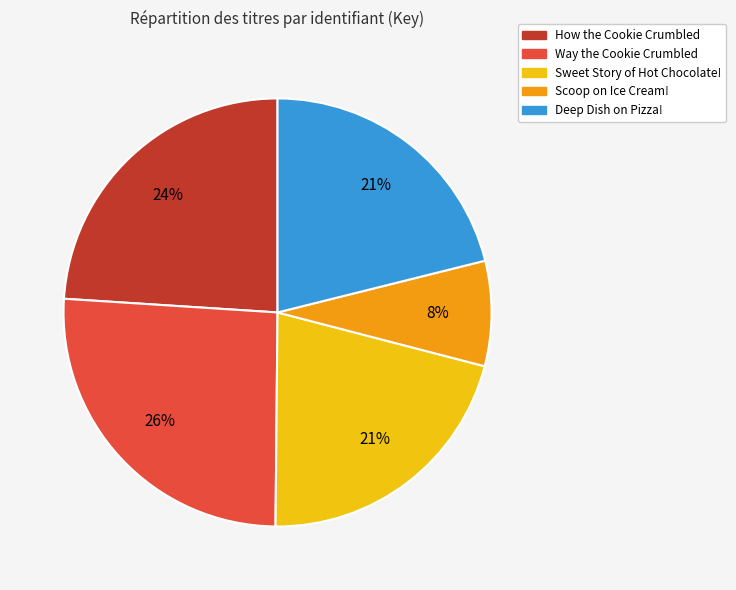

To the nearest percent, what portion does Way the Cookie Crumbled represent?

26%